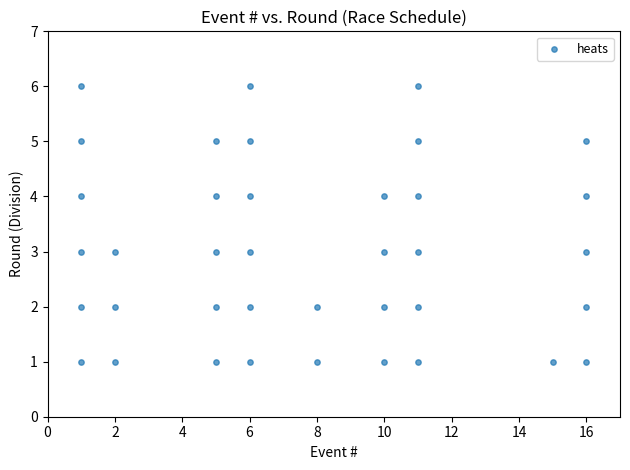

What is the range of Y values (max minus min)?

5